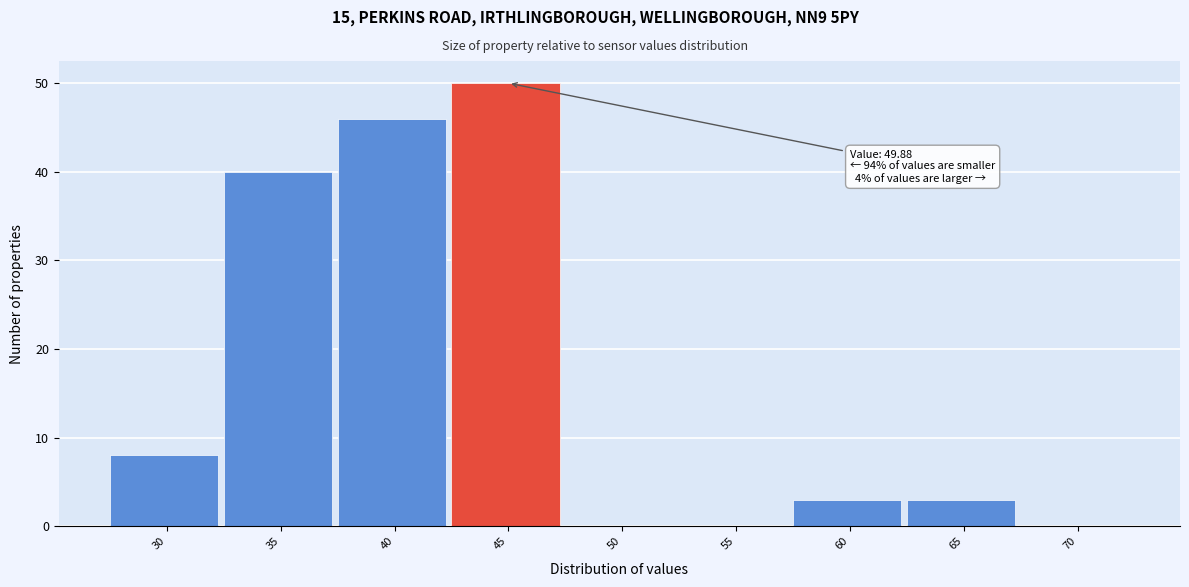

Reading left to right, what are all the values shown in this chart?

30=8	35=40	40=46	45=50	50=0	55=0	60=3	65=3	70=0